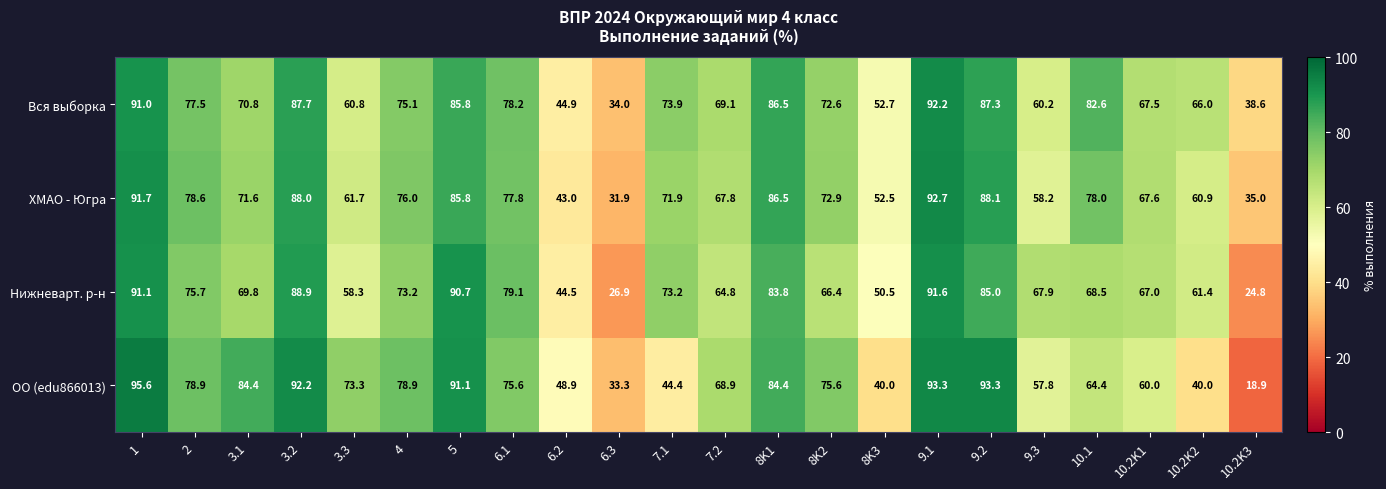

How many data points does each series have?

22